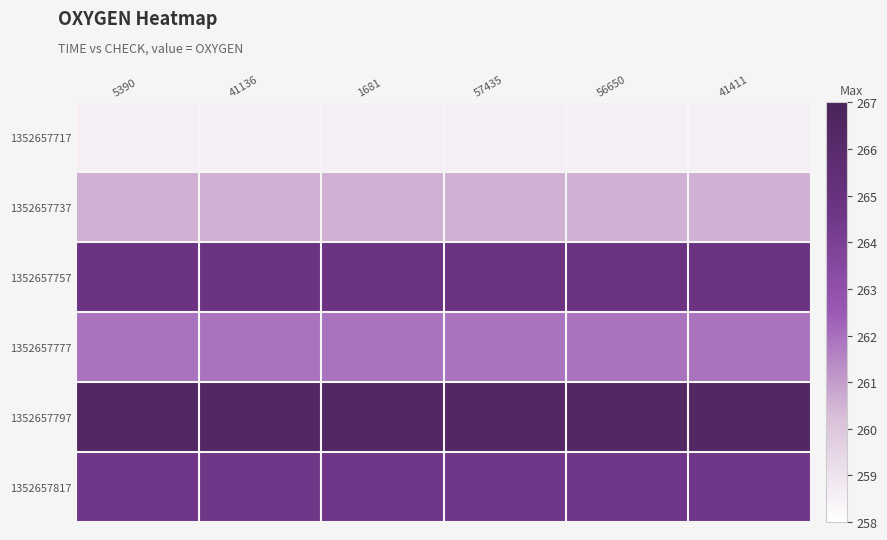

What is the greatest value displayed?

266.4